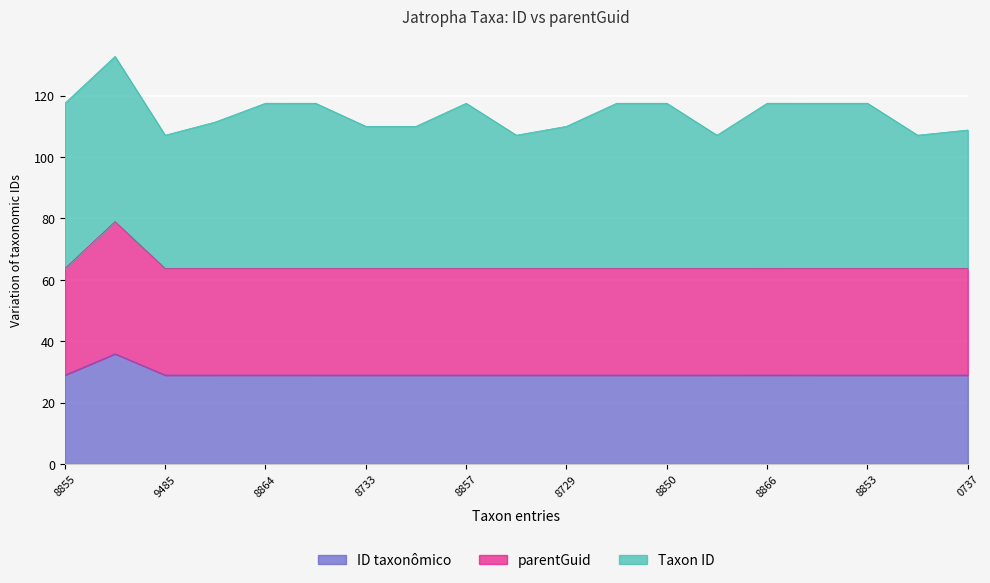

What is the maximum value for ID taxonômico?

35.9